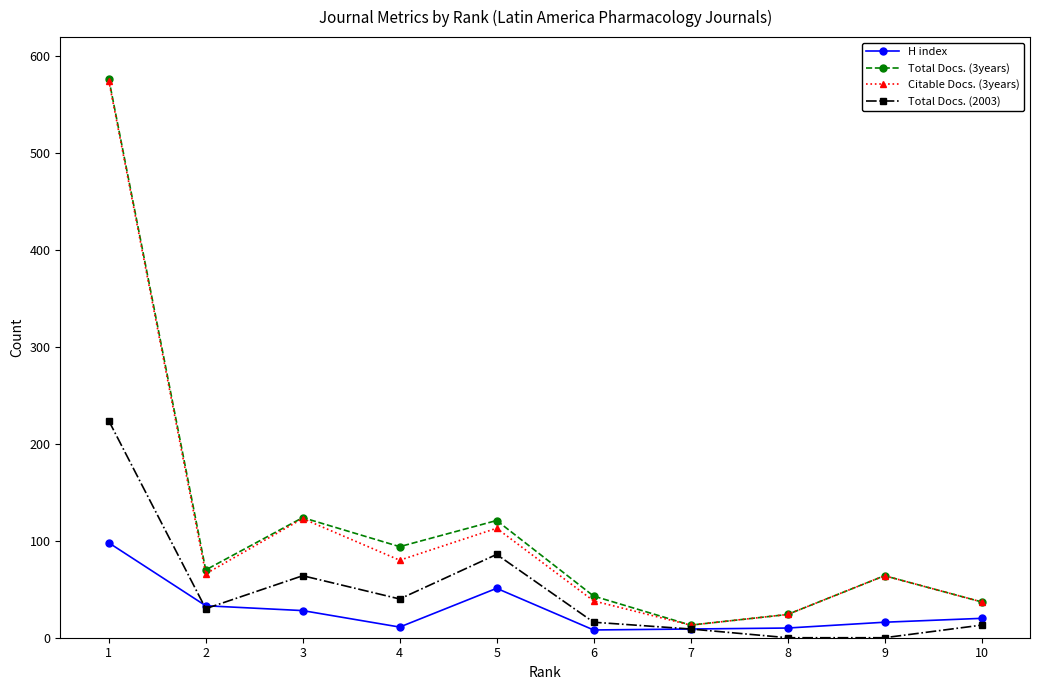

The Total Docs. (2003) series shows 13 at 10. True or false?

True